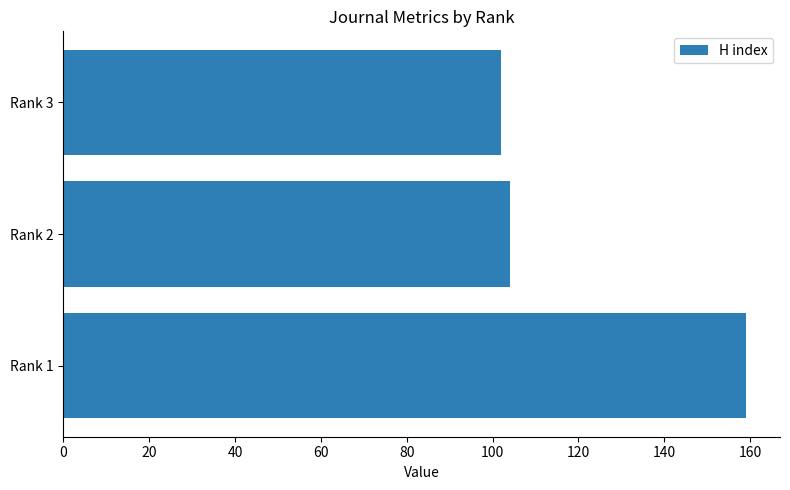

At which label is the value closest to 130?

Rank 2